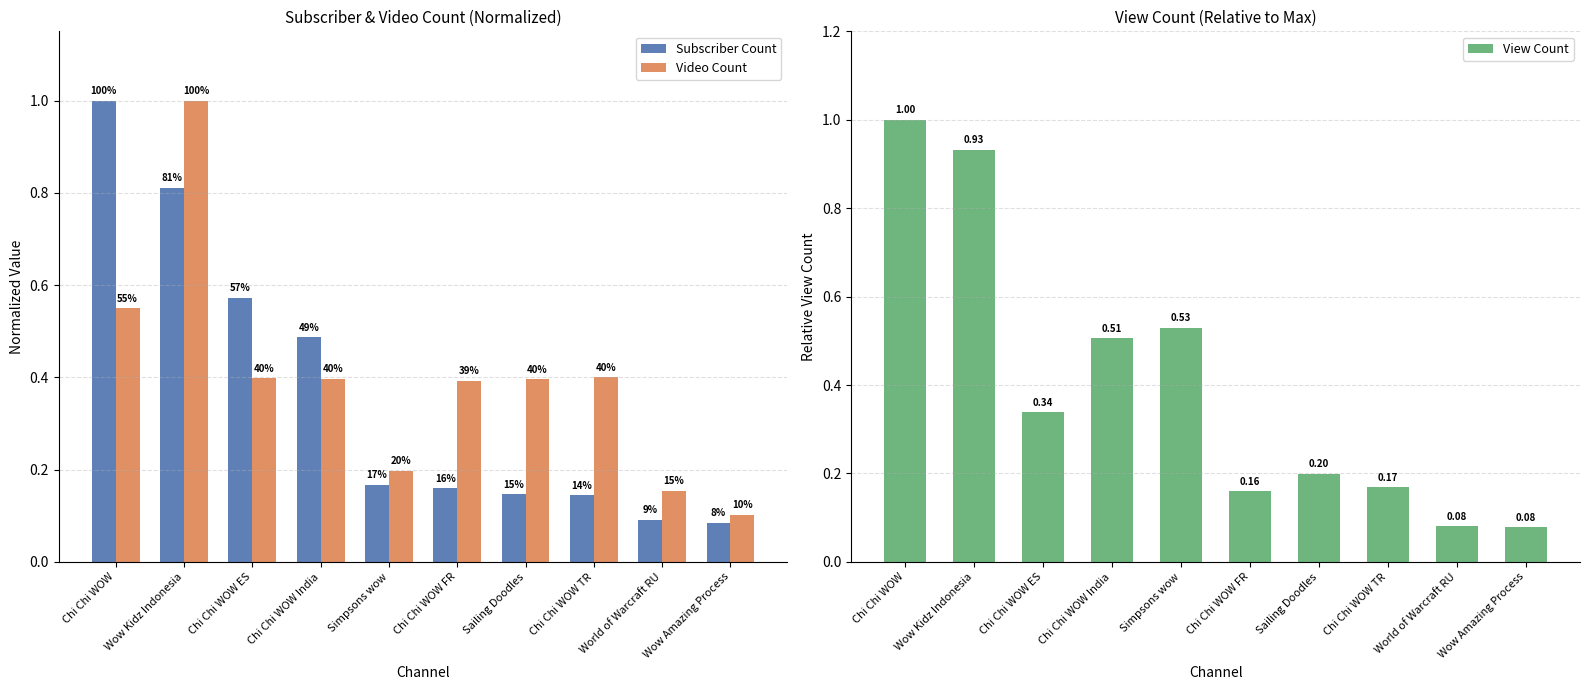

Reading left to right, what are all the values shown in this chart?

Subscriber Count: 1.0	0.8	0.6	0.5	0.2	0.2	0.1	0.1	0.1	0.1
Video Count: 0.5	1.0	0.4	0.4	0.2	0.4	0.4	0.4	0.2	0.1
View Count: 1.0	0.9	0.3	0.5	0.5	0.2	0.2	0.2	0.1	0.1